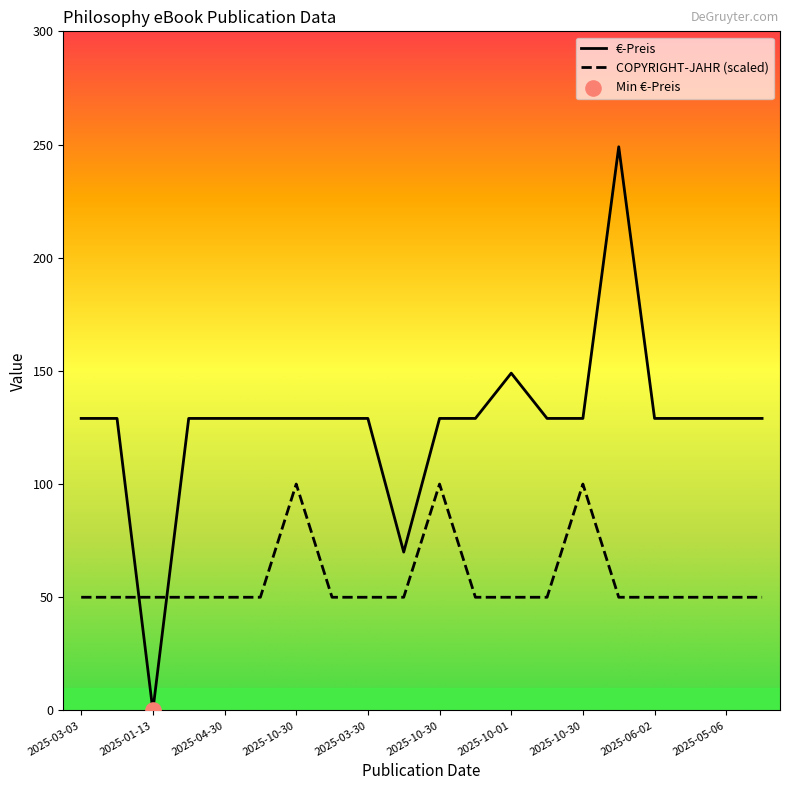

Which series has the largest range (max minus min)?

€-Preis